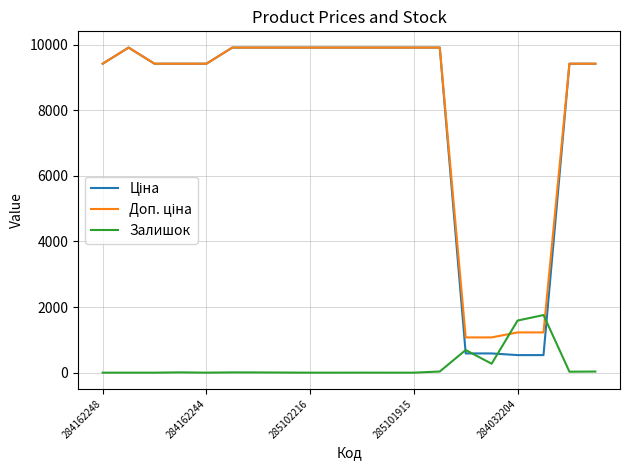

What is the greatest value displayed?

9908.5